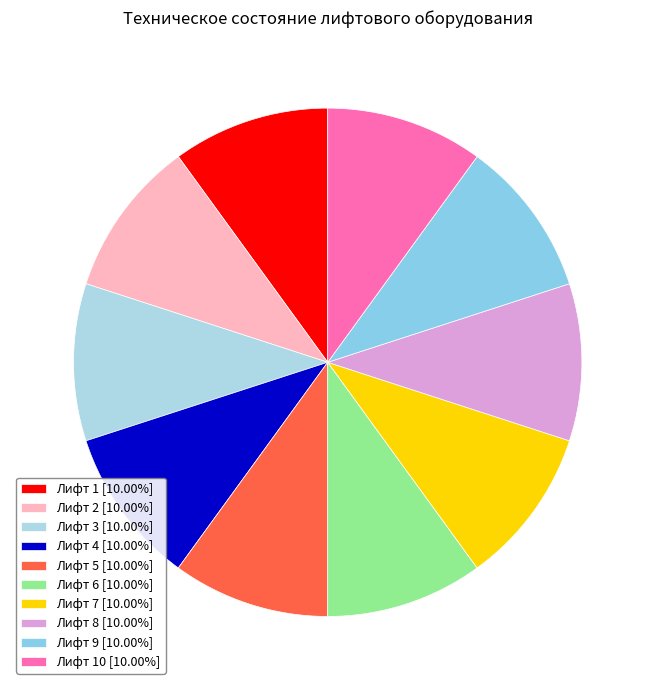

How many segments does this pie chart have?

10